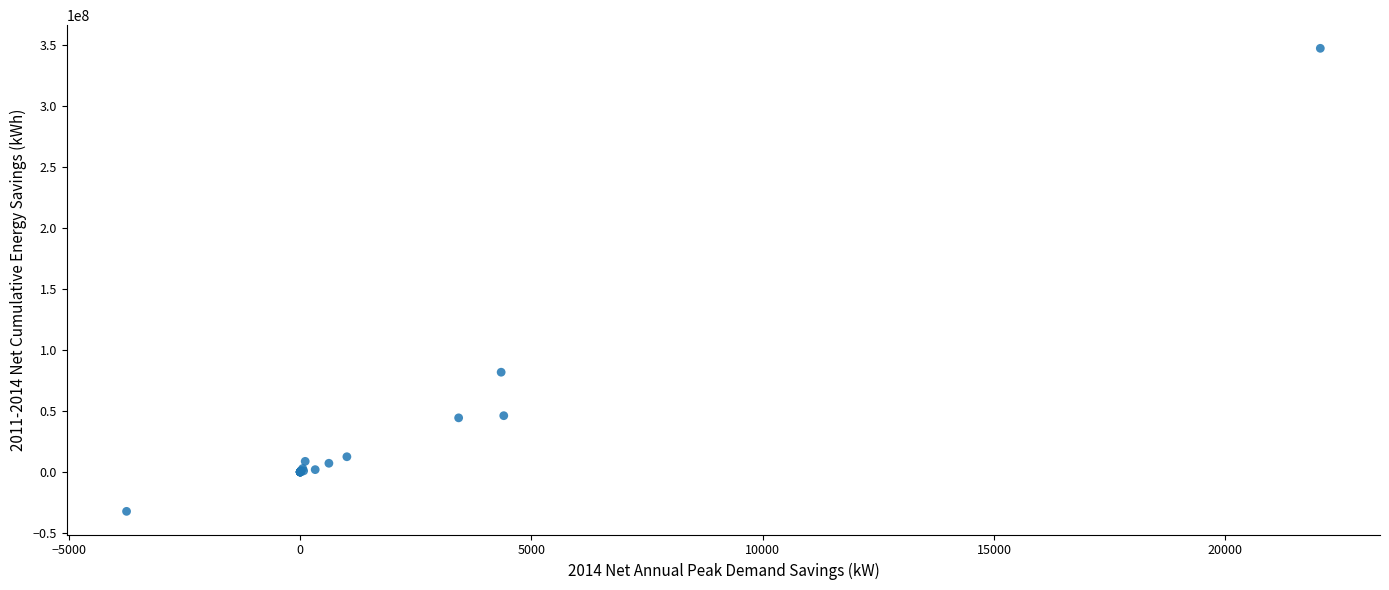

What Y value in the scatter plot is closest to 157630365?

81853488.8